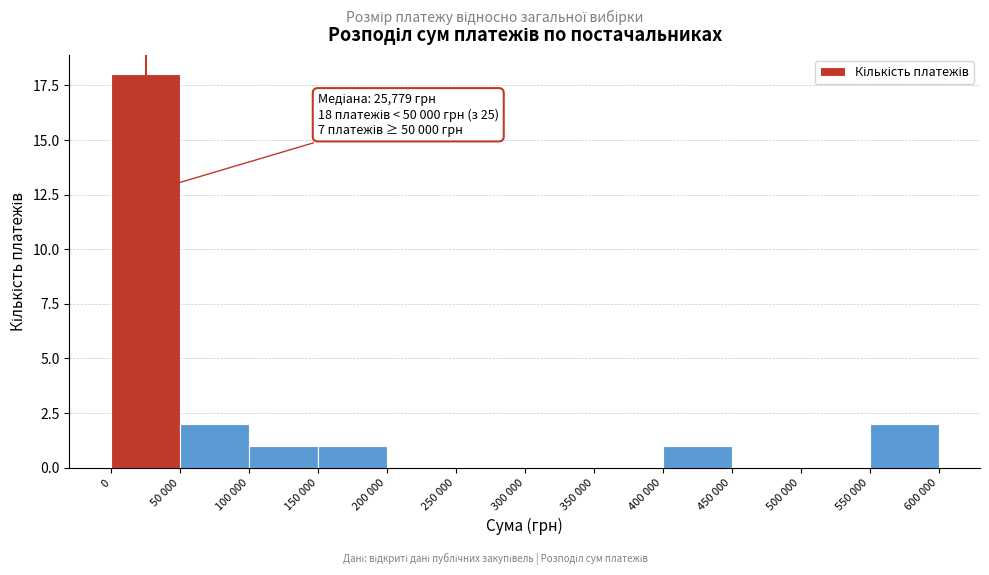

Reading right to left, transcribe all the data shown in this chart.

550 000=2	500 000=0	450 000=0	400 000=1	350 000=0	300 000=0	250 000=0	200 000=0	150 000=1	100 000=1	50 000=2	0=18